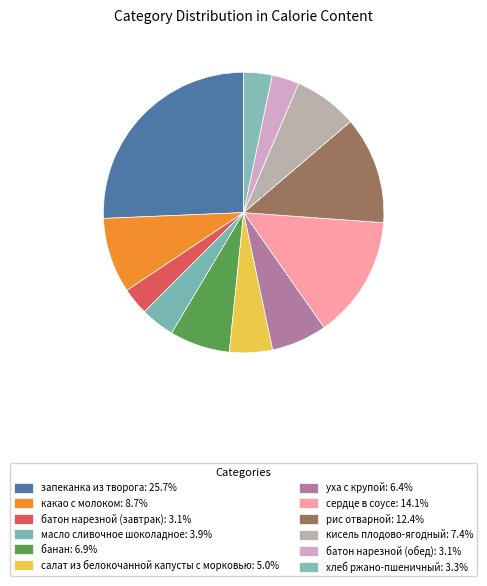

To the nearest percent, what portion does рис отварной represent?

12%